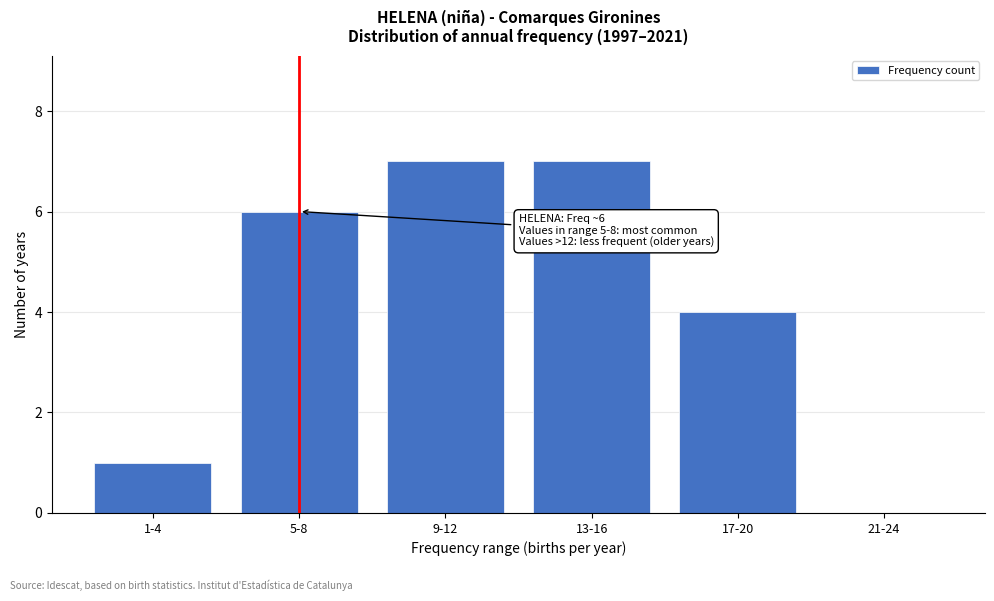

Reading left to right, transcribe all the data shown in this chart.

1-4=1	5-8=6	9-12=7	13-16=7	17-20=4	21-24=0